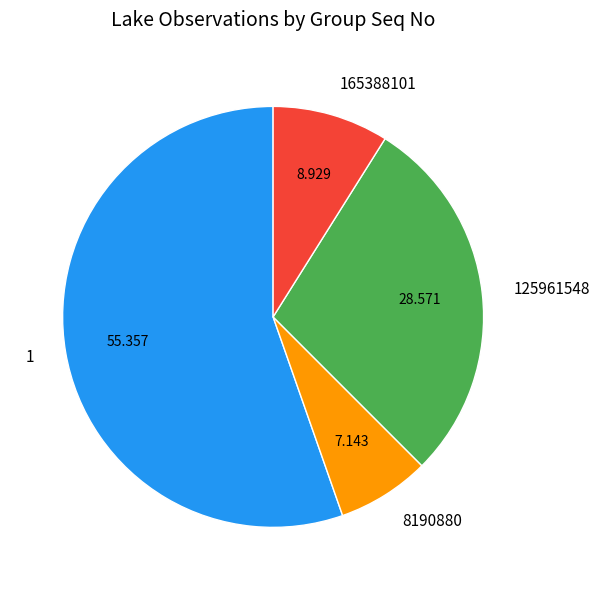

Combined, do 165388101 and 125961548 account for over 50%?

No